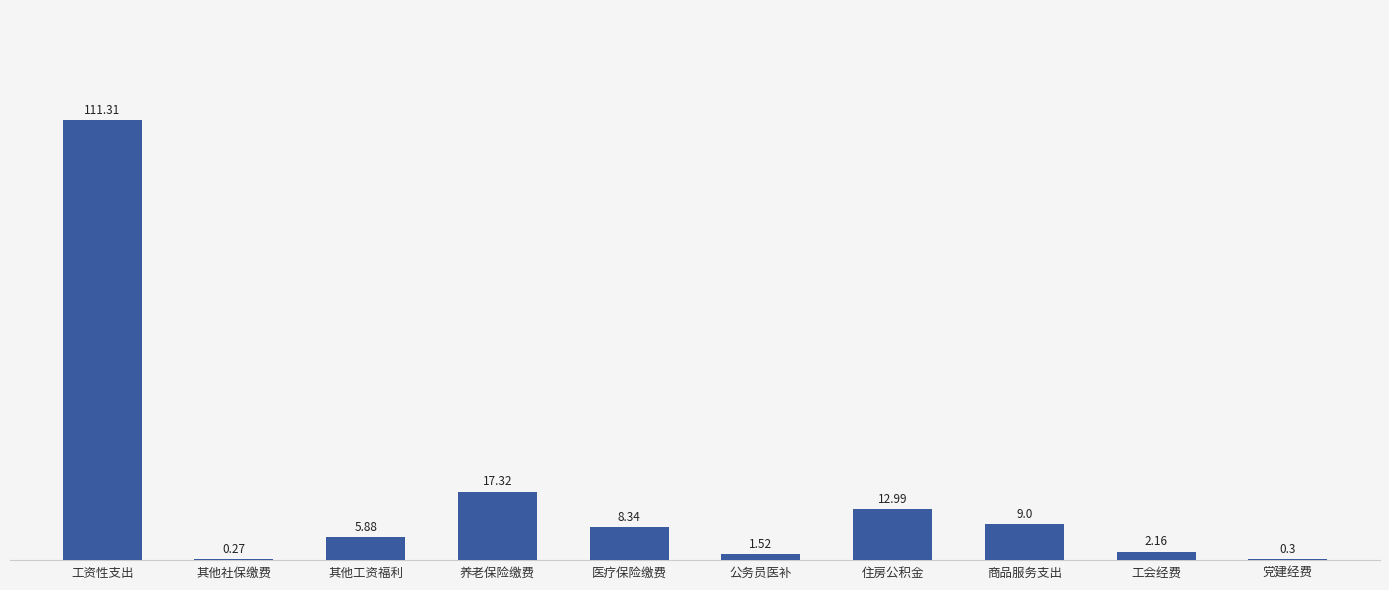

Between 商品服务支出 and 工资性支出, which is larger?

工资性支出